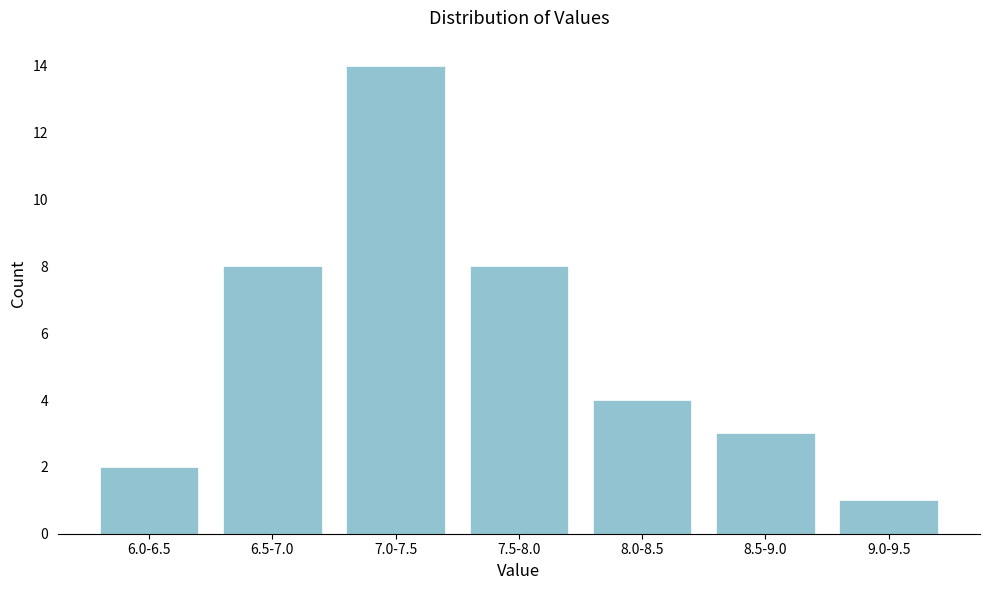

Reading right to left, extract all data points from this chart.

9.0-9.5=1	8.5-9.0=3	8.0-8.5=4	7.5-8.0=8	7.0-7.5=14	6.5-7.0=8	6.0-6.5=2